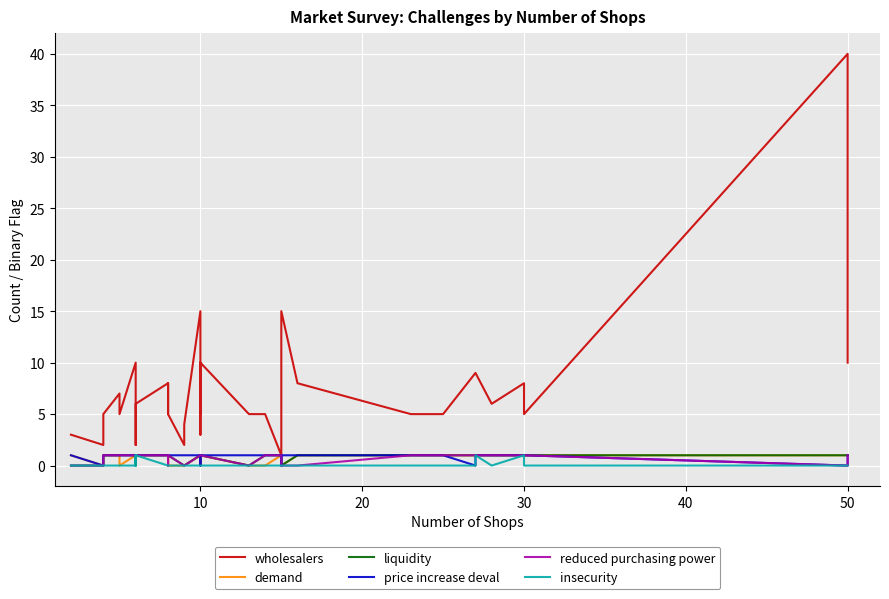

True or false: insecurity and price increase deval cross at least once.

False